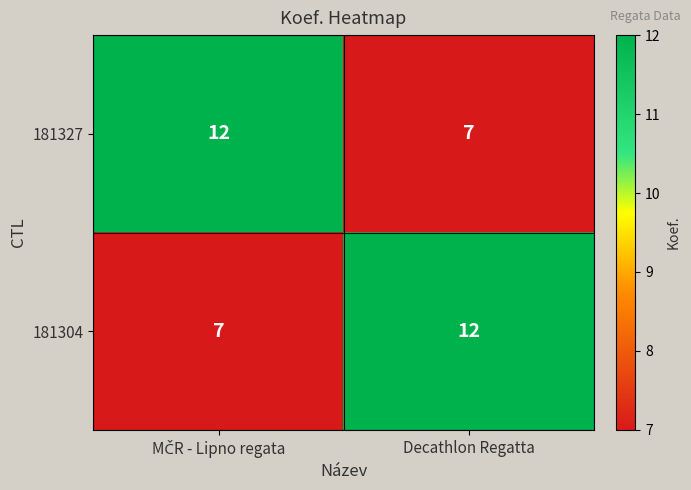

Reading left to right, list all the values displayed in this chart.

181327: 12	7
181304: 7	12